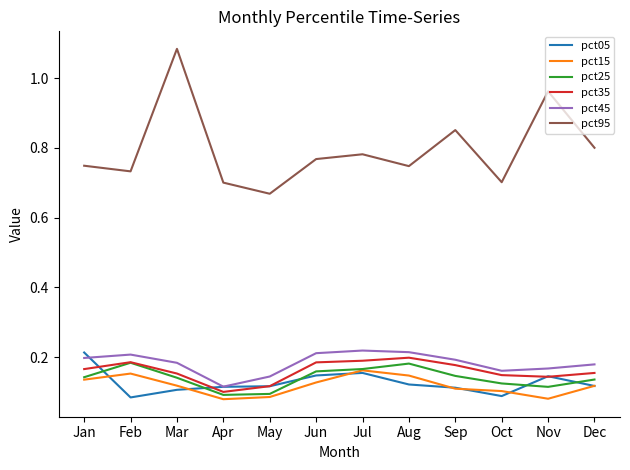

Where is pct95 nearest to the value 0?

May